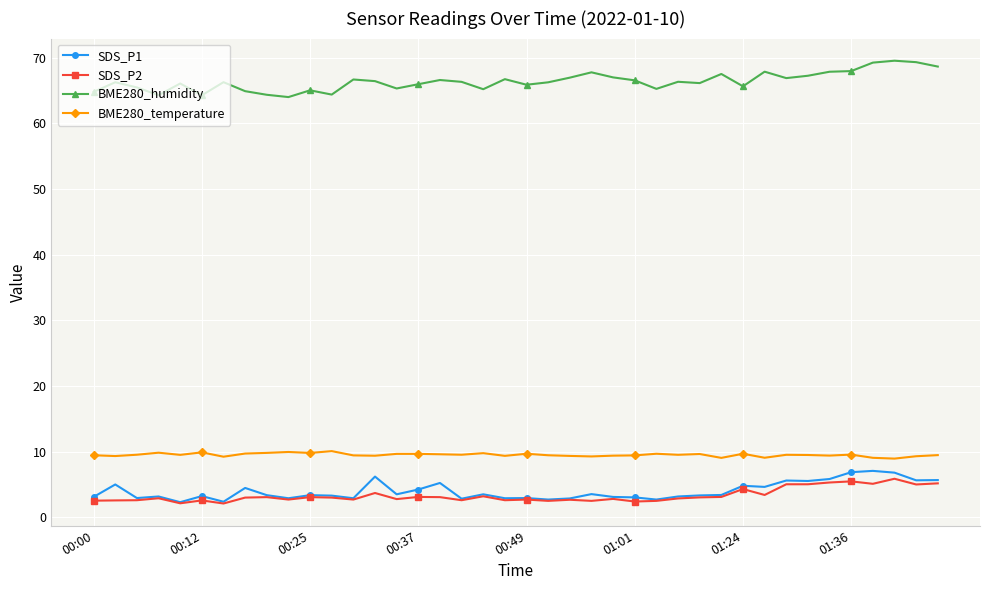

True or false: BME280_temperature has more than 1 points higher than both neighbors.

True